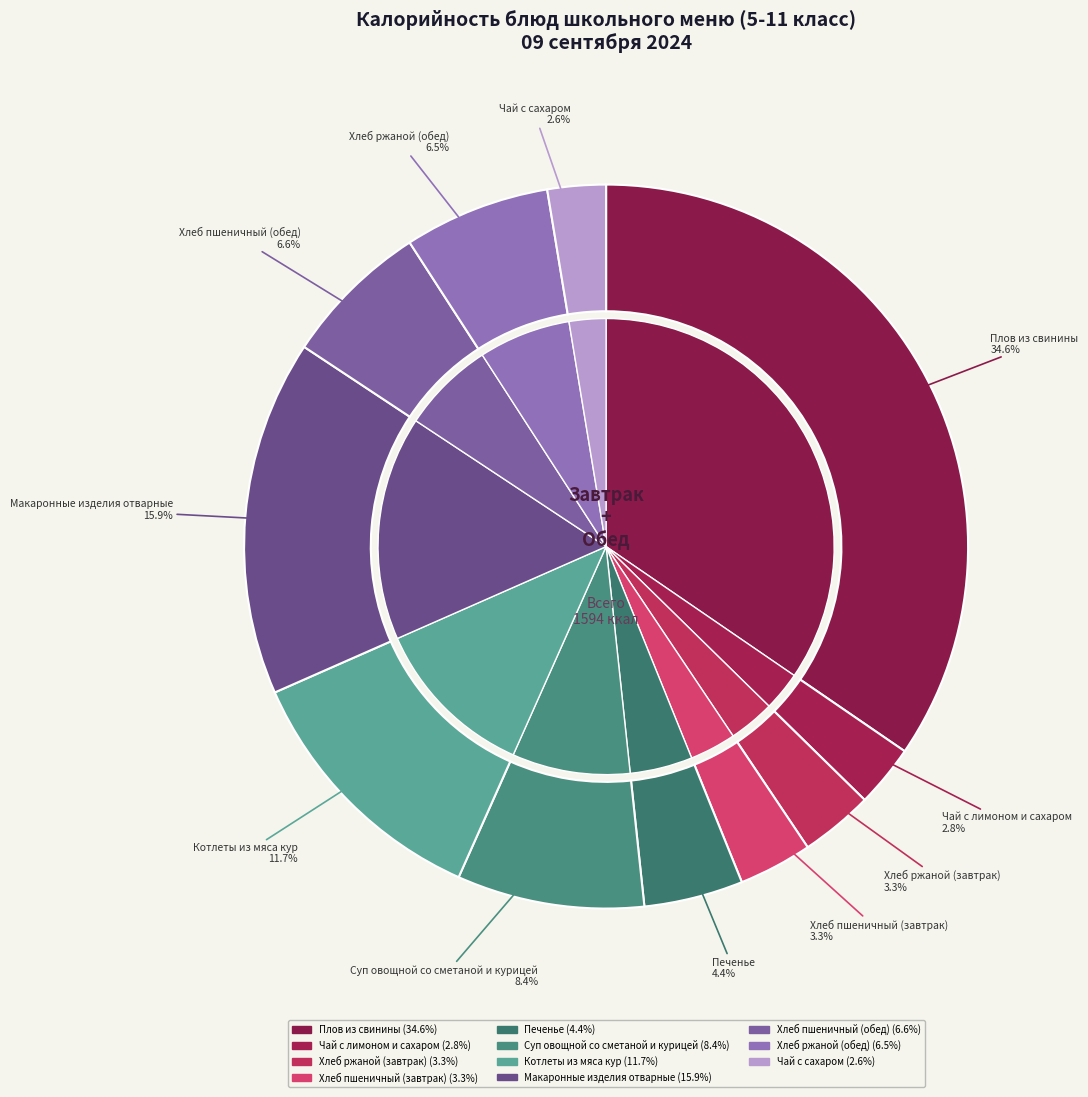

Is it true that Хлеб пшеничный (обед) is 19% of the pie?

False